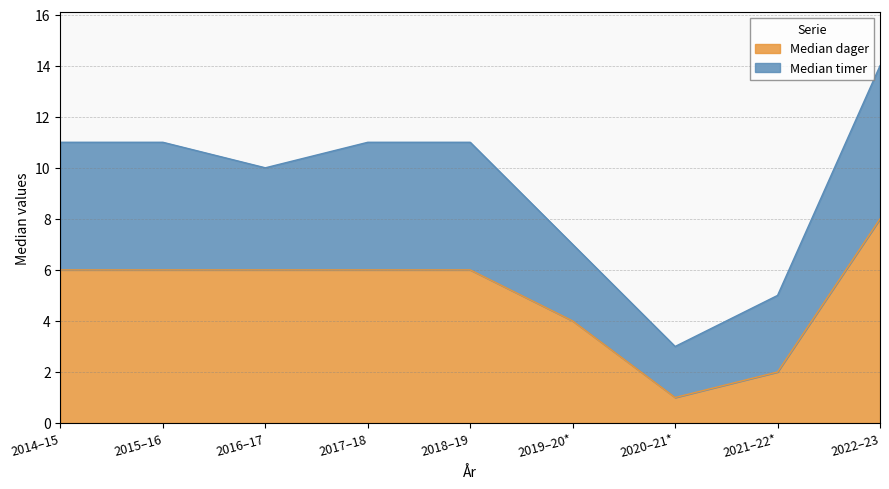

List the labels in order of value, largest first.

2022–23, 2014–15, 2015–16, 2016–17, 2017–18, 2018–19, 2019–20*, 2021–22*, 2020–21*